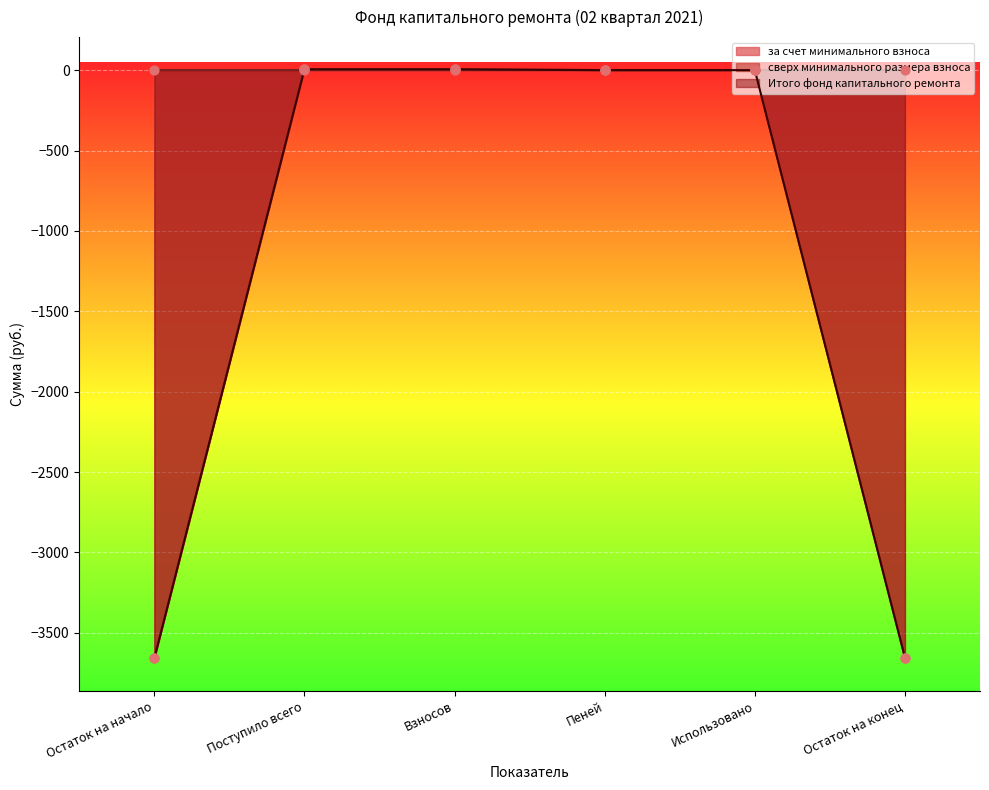

Which series has the largest Y range (max minus min)?

за счет минимального взноса